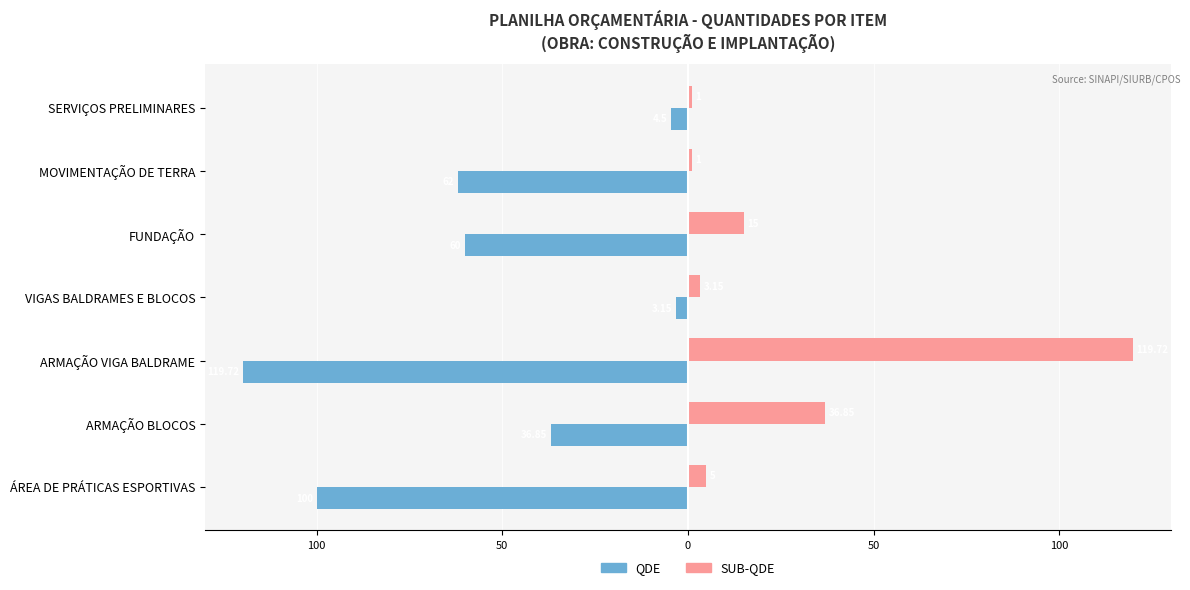

What are all the series names shown in the legend?

QDE, SUB-QDE